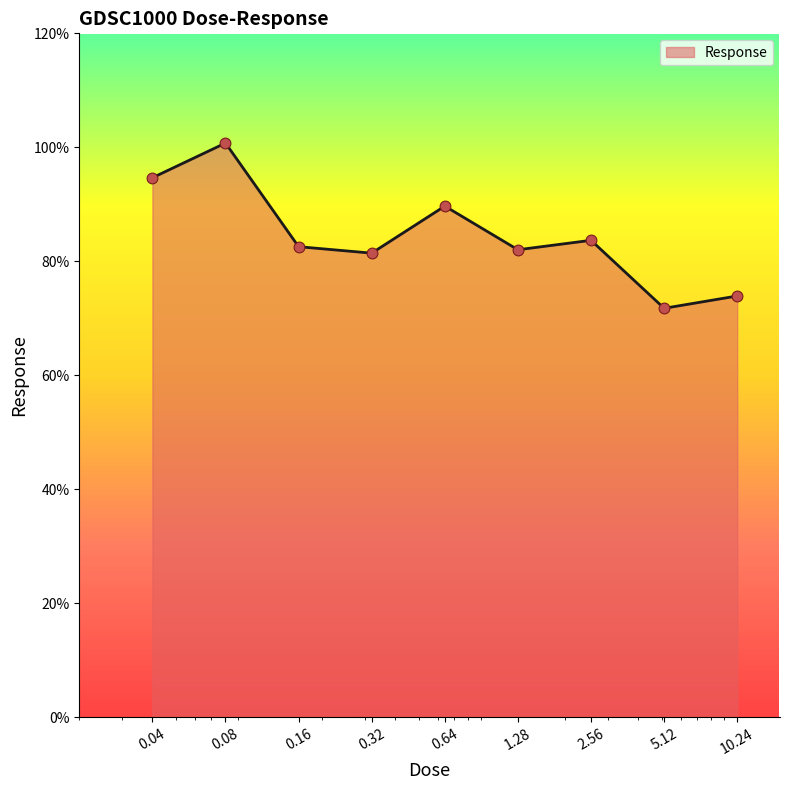

What is the difference between the maximum and minimum values?

29.0